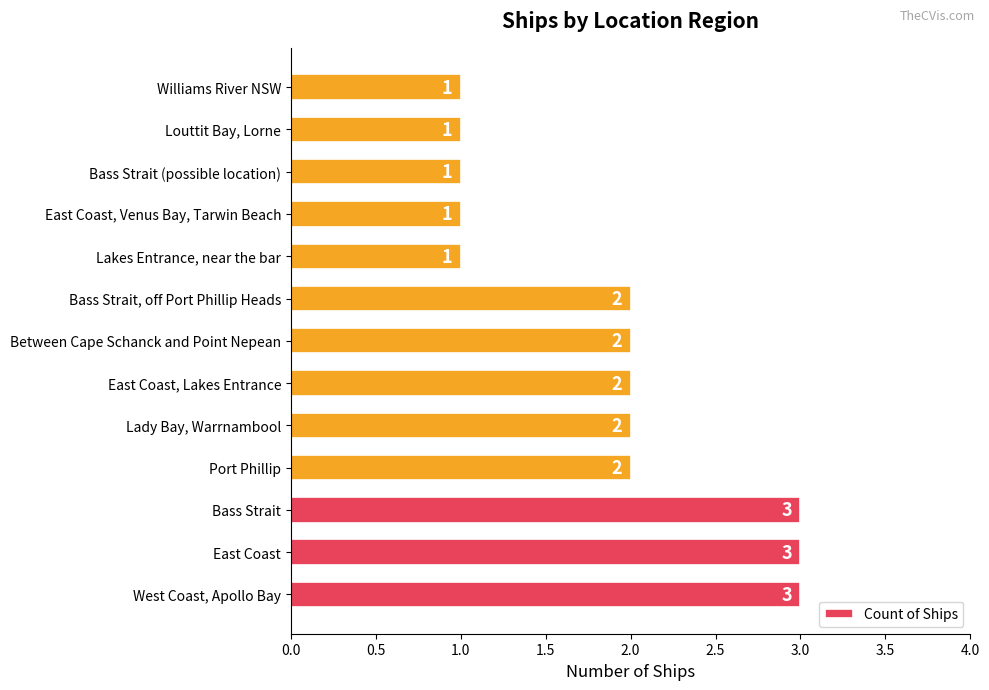

Is it true that the value at Louttit Bay, Lorne is 1?

True